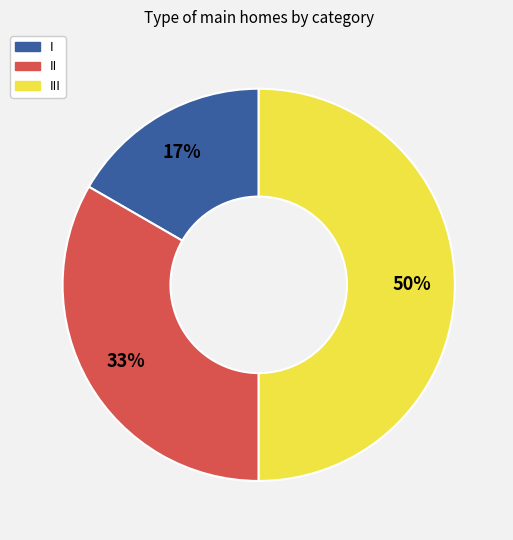

What is the ratio of the value at II to the value at III?

0.7